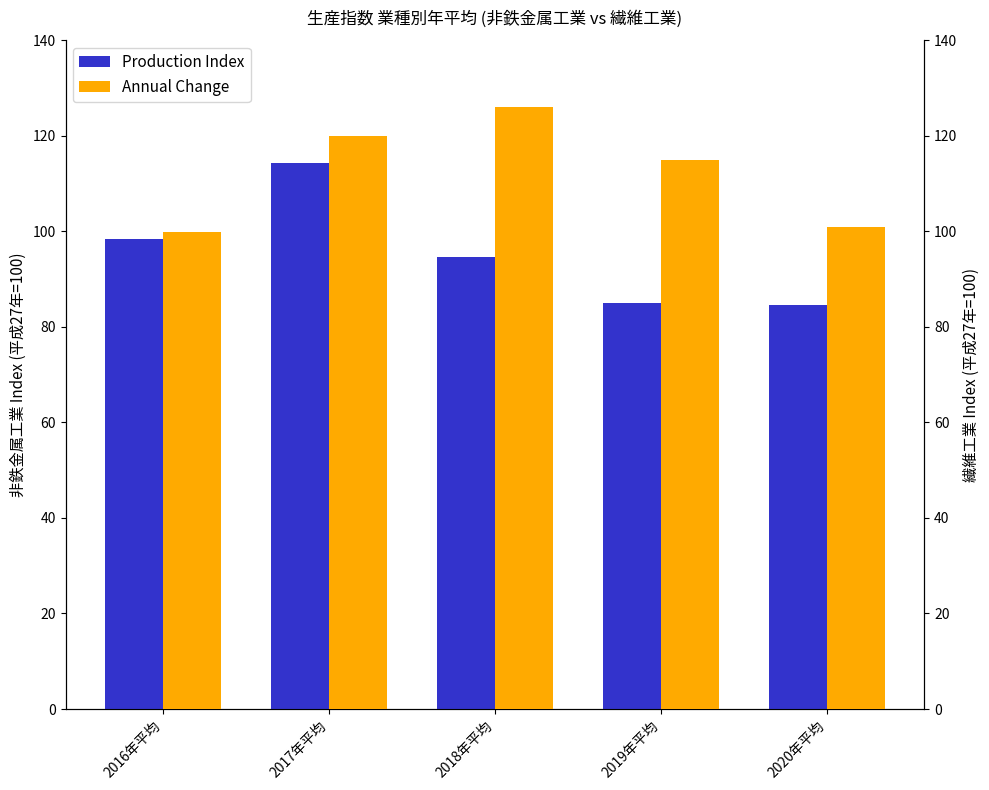

What is the maximum value shown in the chart?

126.0